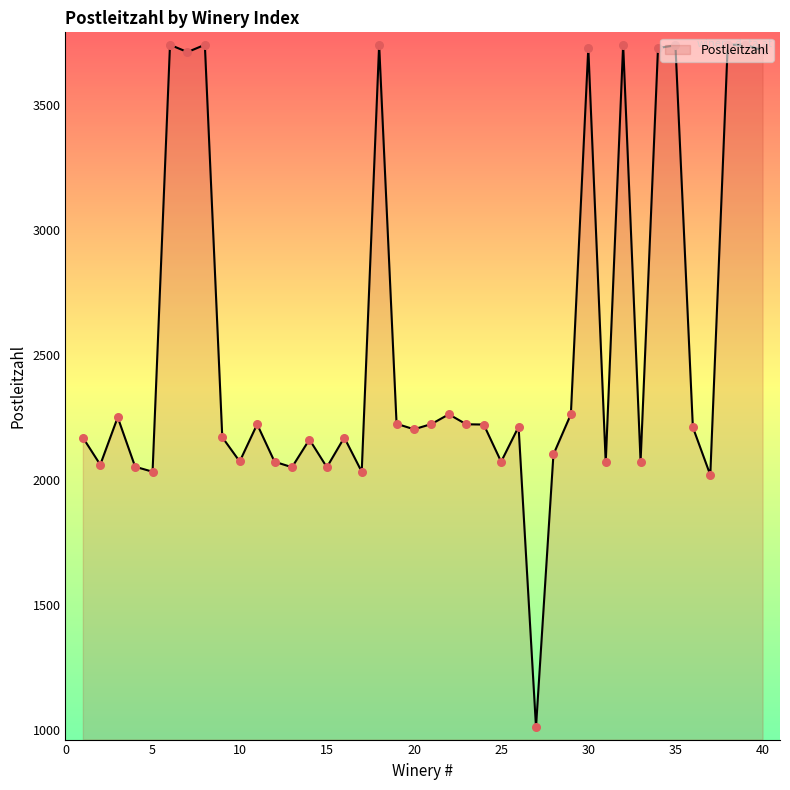

What is the difference between the maximum and minimum values?

2733